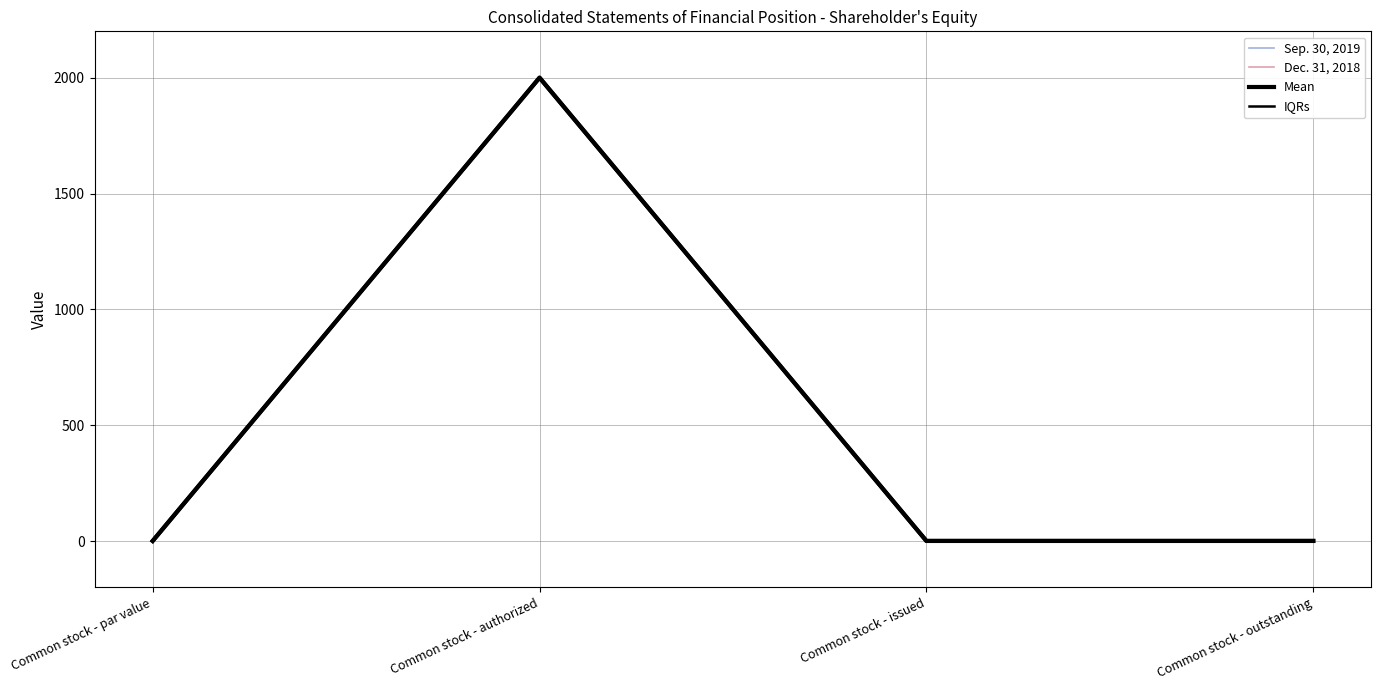

True or false: Dec. 31, 2018 has a value of 1 at Common stock - par value.

False